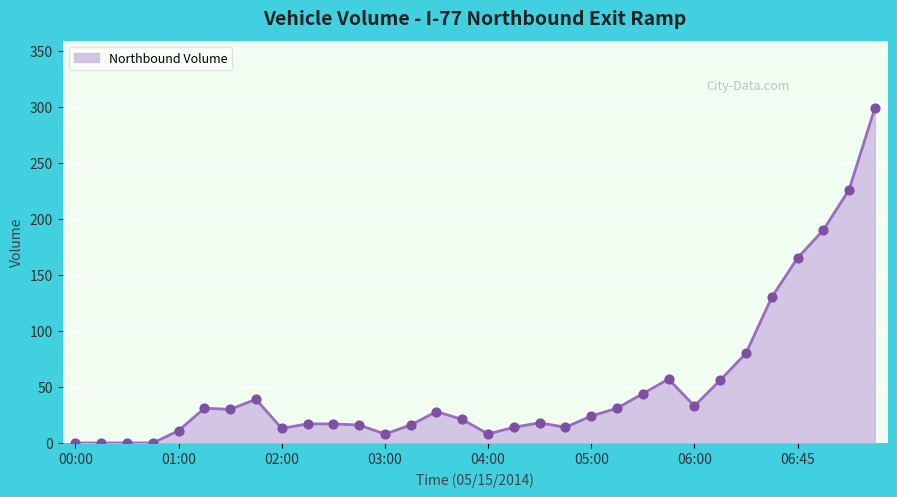

What is the greatest value displayed?

299